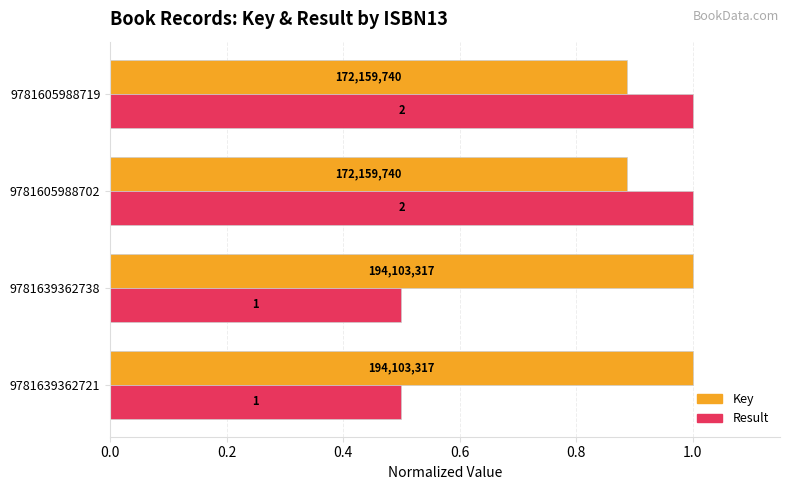

What are all the series names shown in the legend?

Key, Result